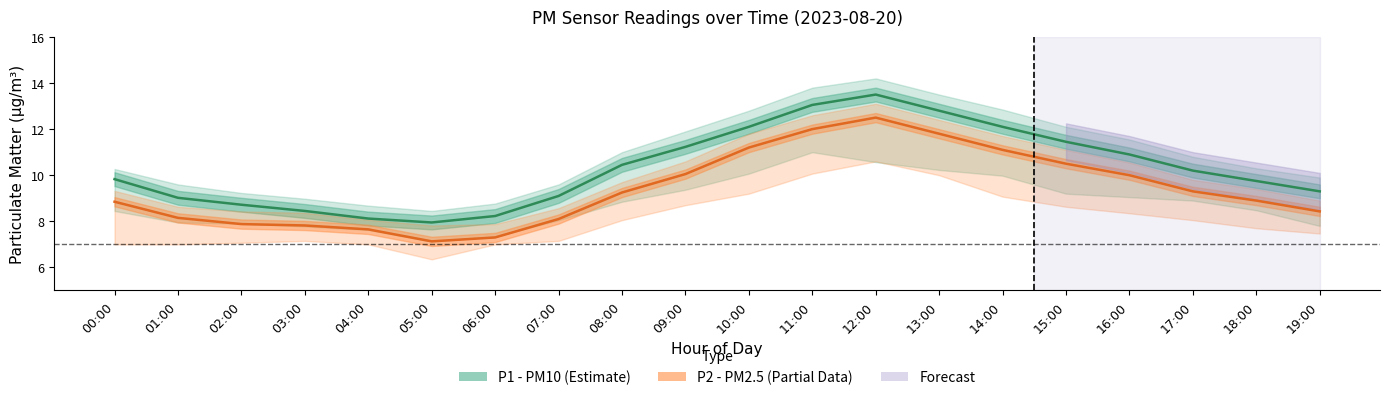

At 00:00, list the series in order from smallest to largest.

P2 (PM2.5), P1 (PM10)